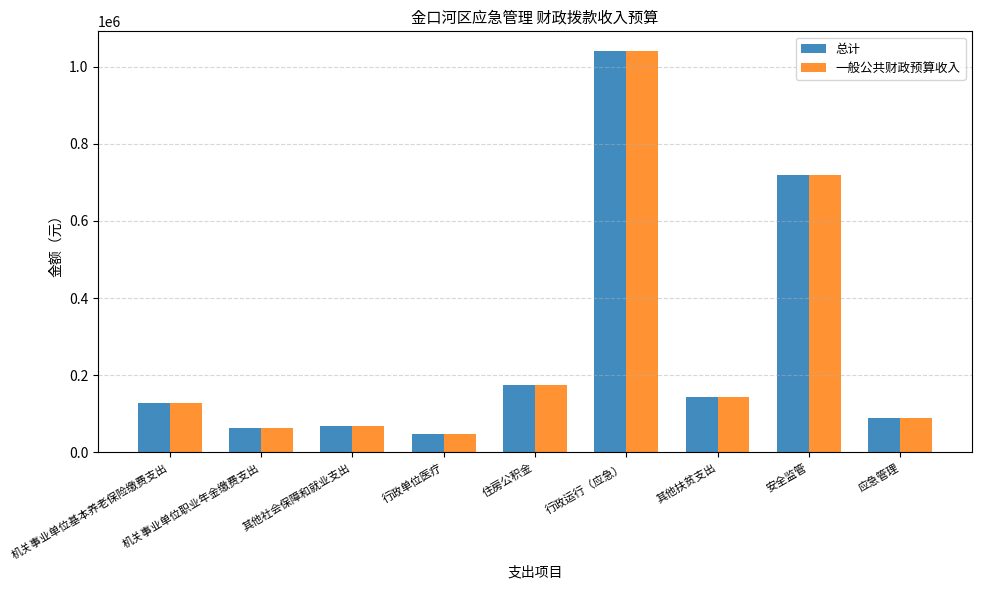

At which label does 一般公共财政预算收入 reach its peak?

行政运行（应急）